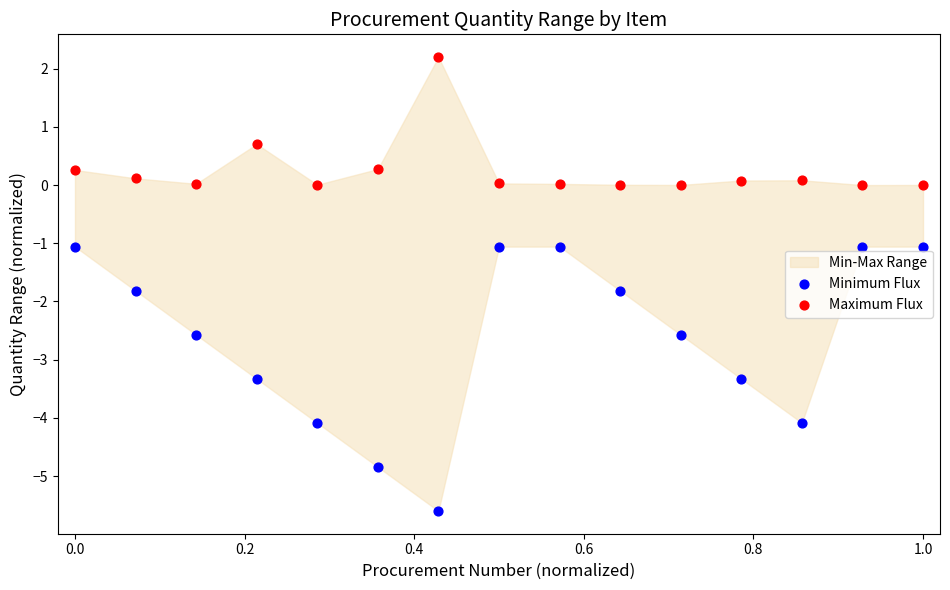

In the Maximum Flux series, what Y value is closest to 1?

0.7